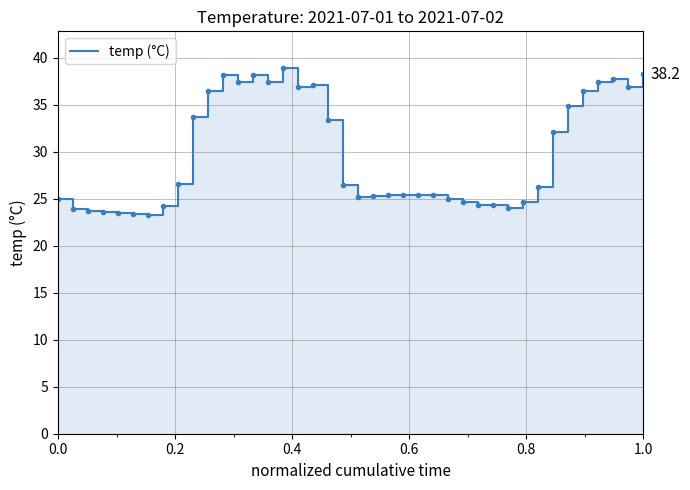

Reading left to right, transcribe all the data shown in this chart.

25.0	23.9	23.7	23.6	23.5	23.4	23.3	24.2	26.6	33.7	36.4	38.1	37.4	38.1	37.4	38.9	36.9	37.1	33.4	26.4	25.2	25.3	25.4	25.4	25.4	25.4	25.0	24.6	24.3	24.3	24.0	24.6	26.2	32.1	34.9	36.4	37.4	37.7	36.9	38.2